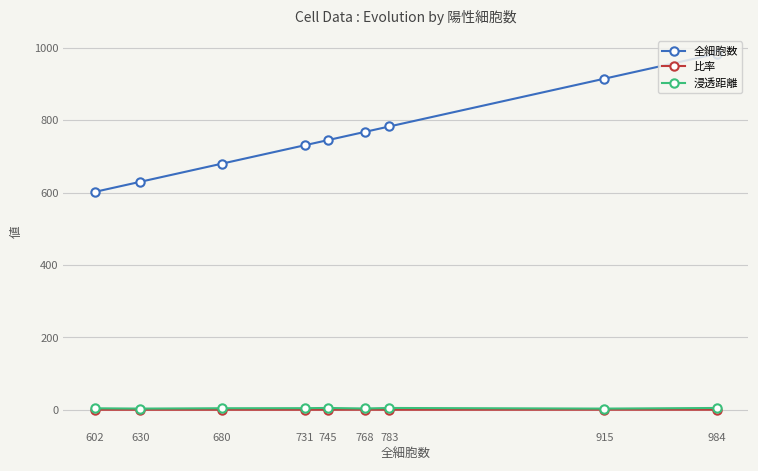

What is the average value of the 浸透距離 series?

4.3